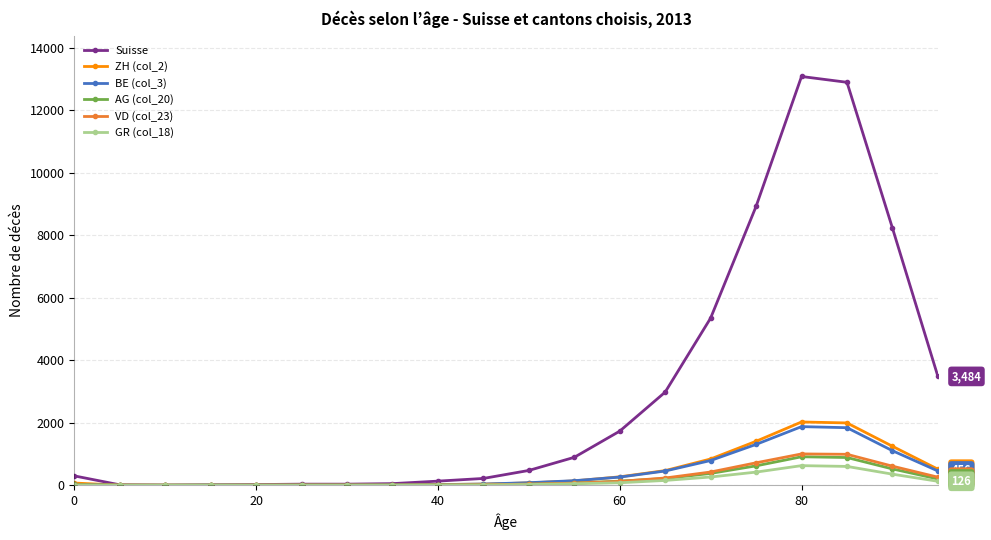

Which series has the widest spread of values?

Suisse